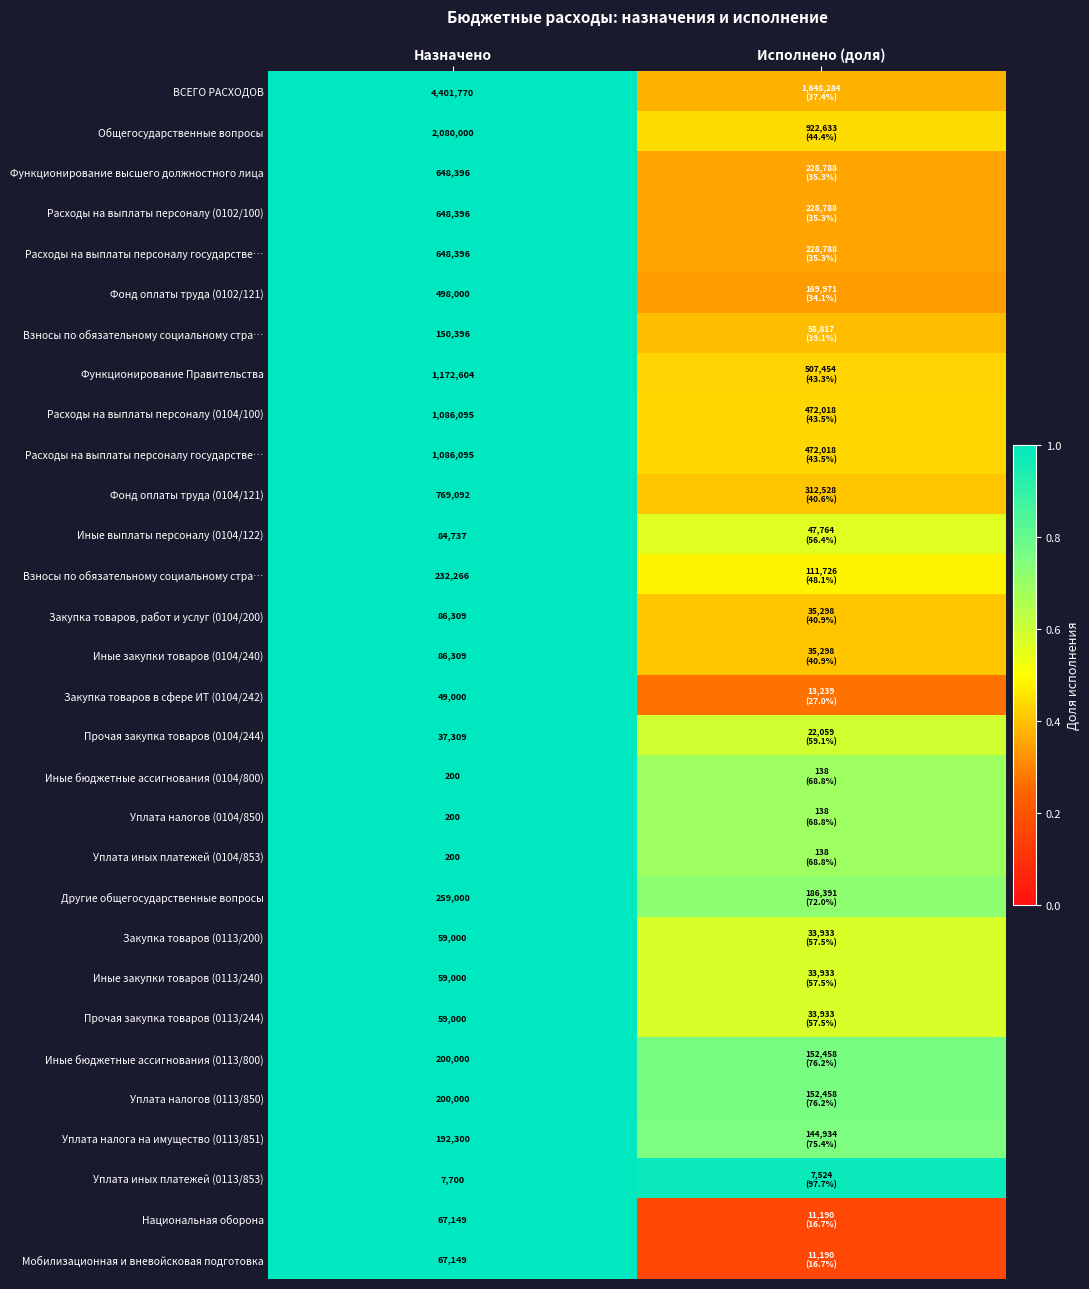

What is the minimum value shown in the chart?

0.2